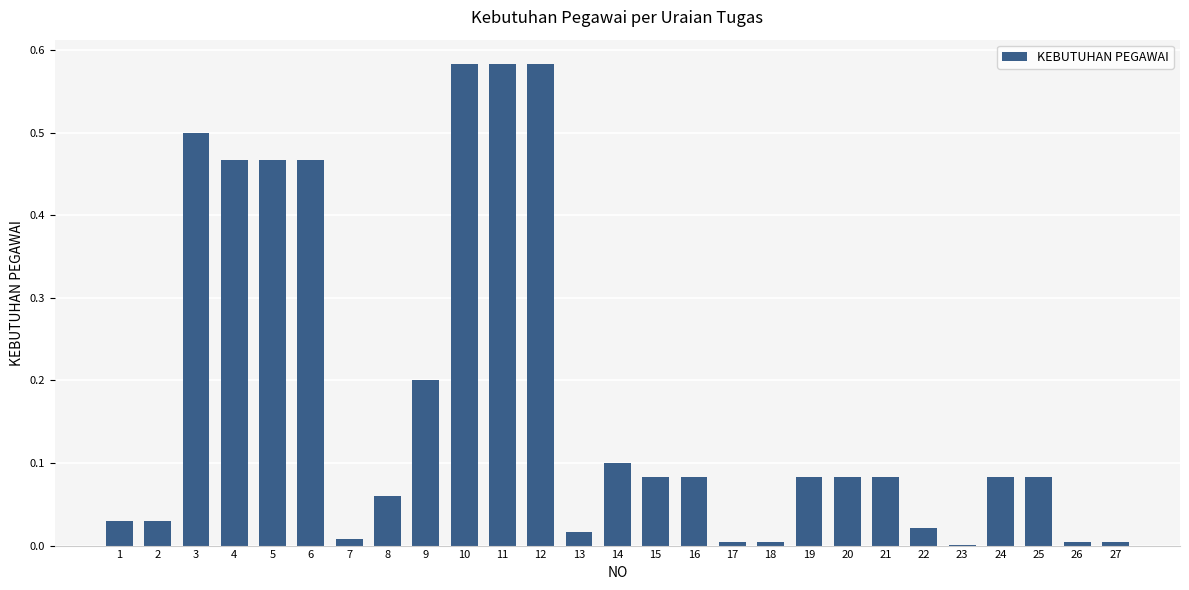

The value at 20 is 0.1. True or false?

True